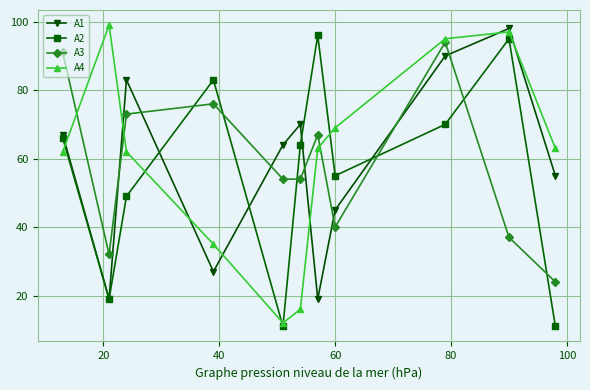

Which series has the largest total across all categories?

A4